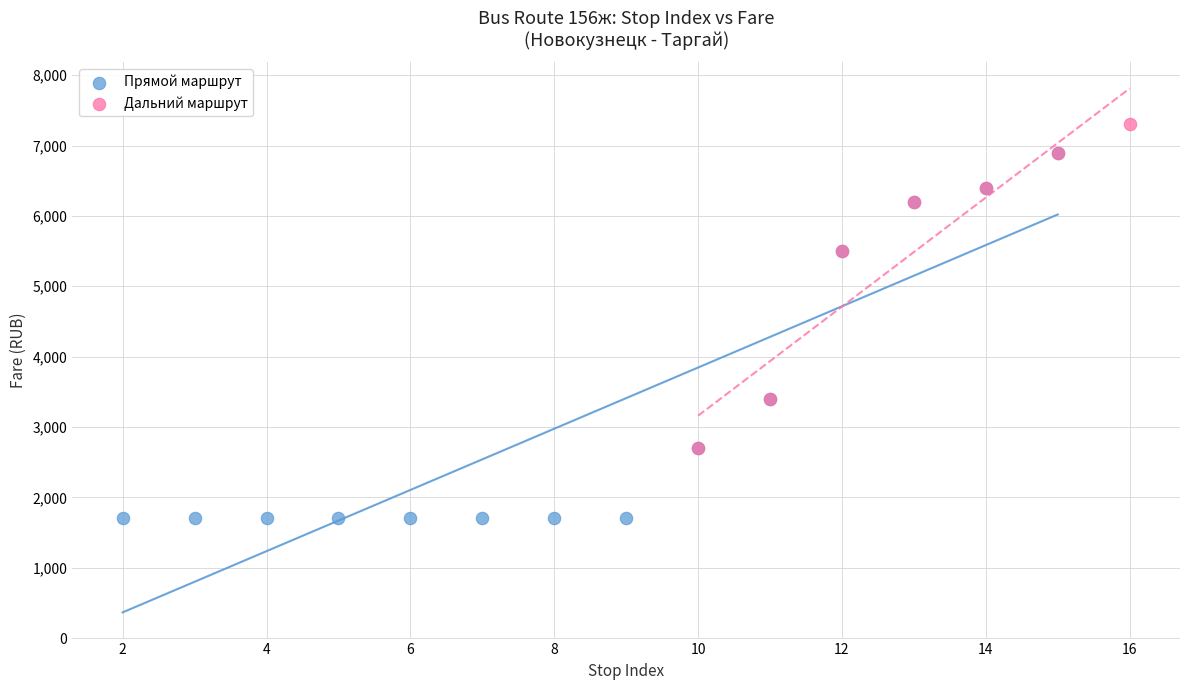

Which series contains the lowest Y value?

Прямой маршрут